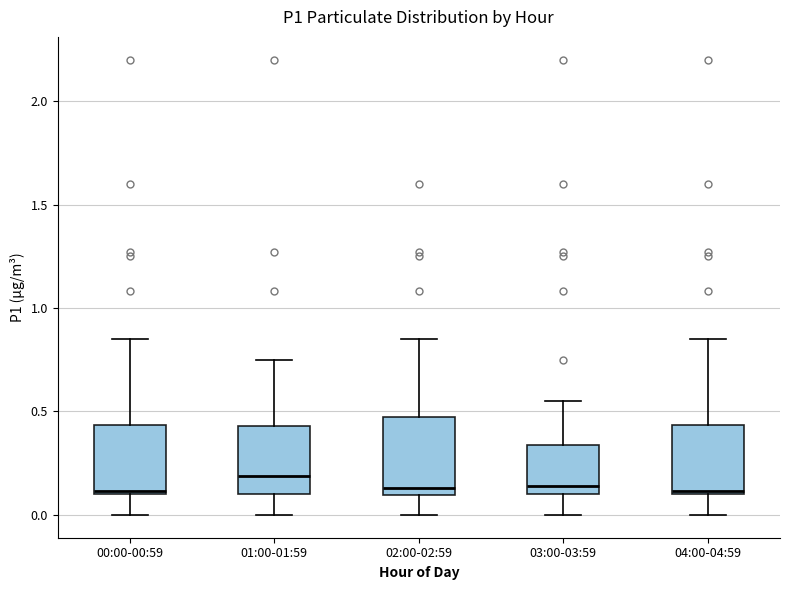

Reading left to right, read every box against the y-axis: the position of its median line, the range the box covers, and the ends of its whiskers. The values are not printed on the chart, so give them approximately, as read against the axis.

00:00-00:59: median 0.10, box 0.10 to 0.45, whiskers 0.00 to 0.85
01:00-01:59: median 0.20, box 0.10 to 0.45, whiskers 0.00 to 0.75
02:00-02:59: median 0.15, box 0.10 to 0.50, whiskers 0.00 to 0.85
03:00-03:59: median 0.15, box 0.10 to 0.35, whiskers 0.00 to 0.55
04:00-04:59: median 0.10, box 0.10 to 0.45, whiskers 0.00 to 0.85